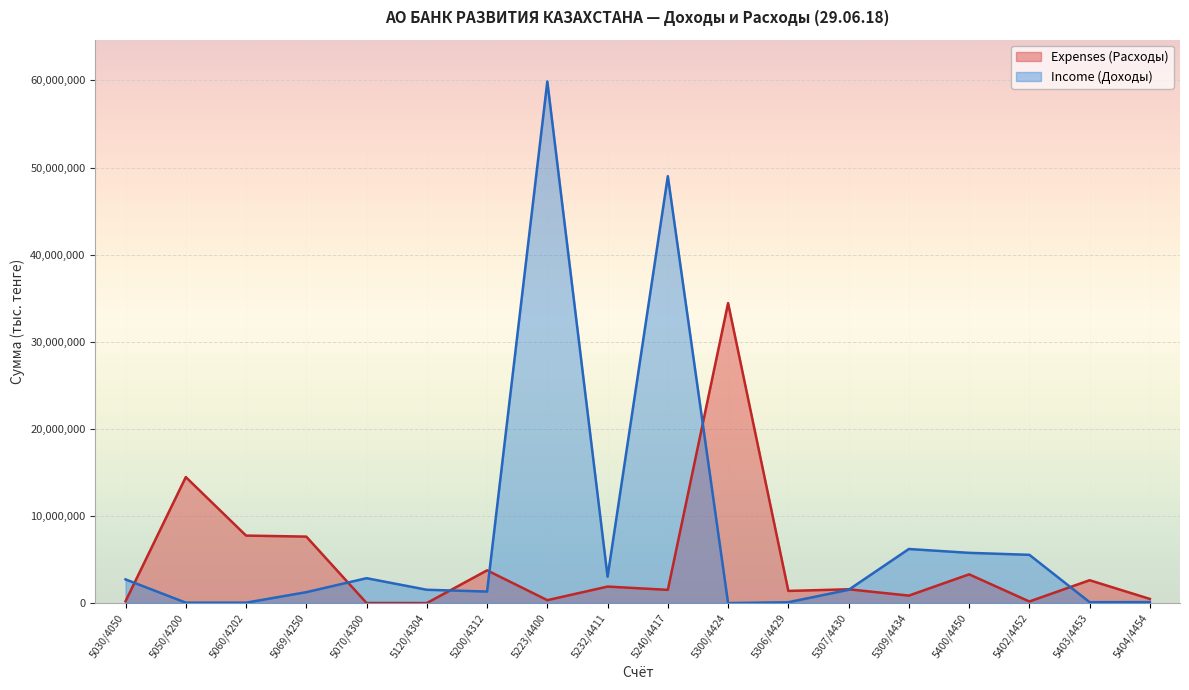

What is the difference between the Income (Доходы) values at 5070/4300 and 5050/4200?

2809895